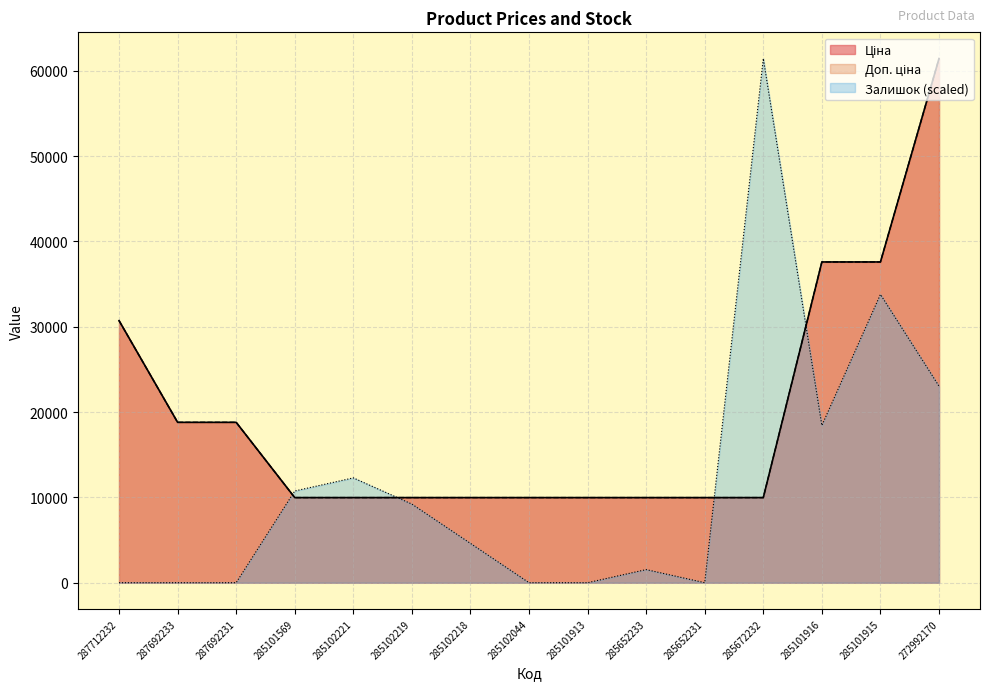

Which series ends up on top after the final intersection of Залишок and Доп. ціна?

Доп. ціна